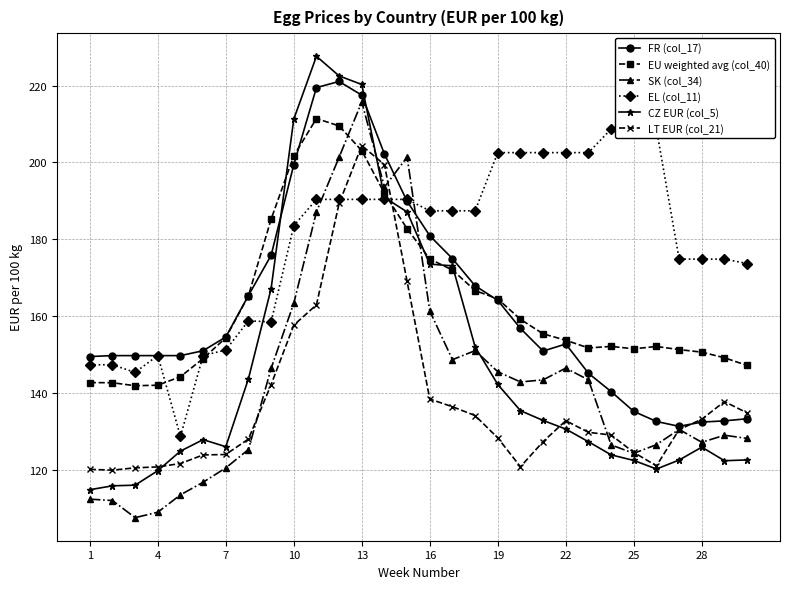

Rank the series by their maximum value, from lowest to highest.

LT EUR (col_21), EL (col_11), EU weighted avg (col_40), SK (col_34), FR (col_17), CZ EUR (col_5)